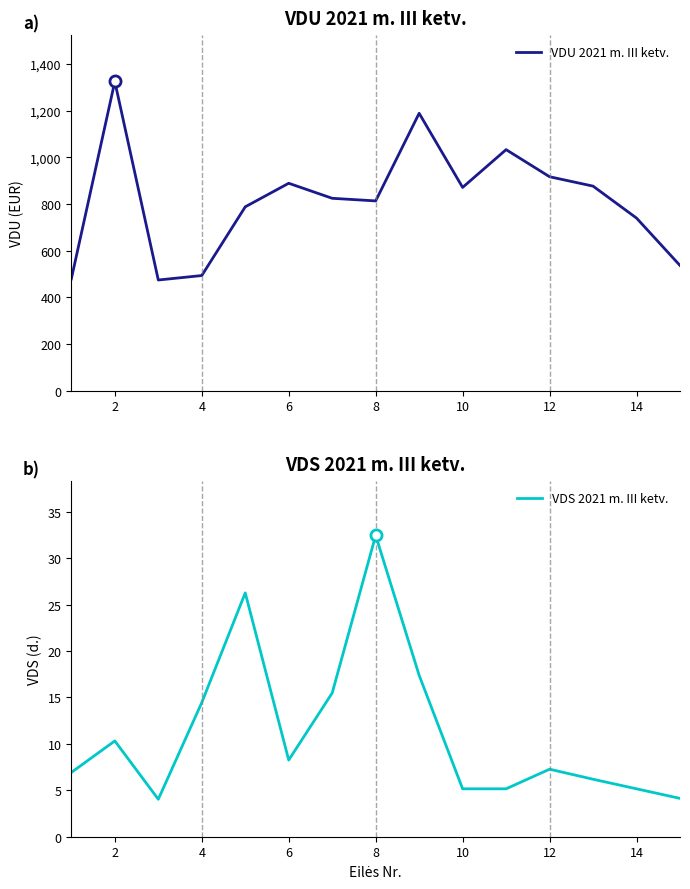

True or false: VDU 2021 m. III ketv. and VDS 2021 m. III ketv. intersect in this chart.

False